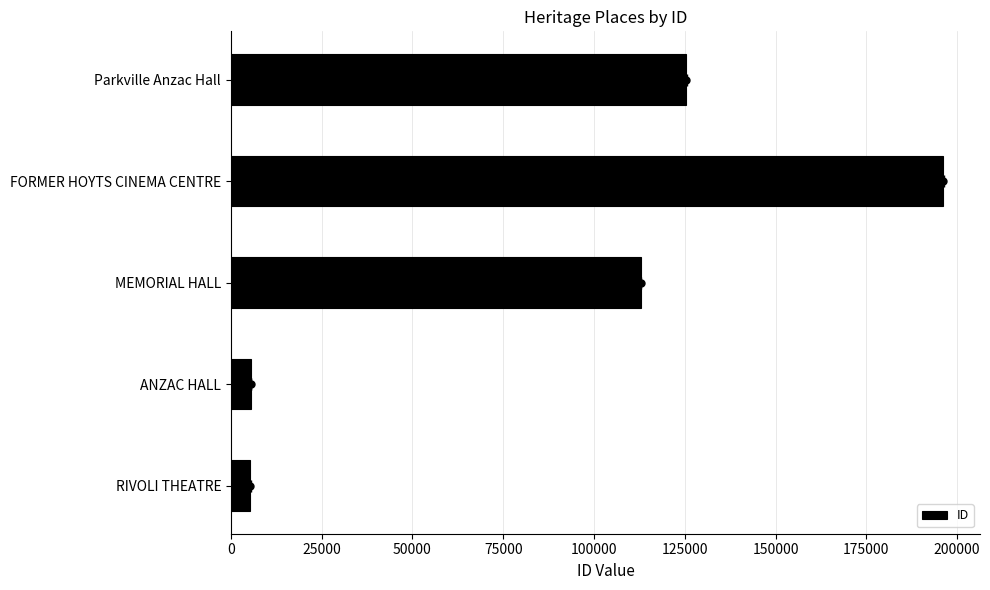

What is the difference between the second highest and second lowest values?

119866